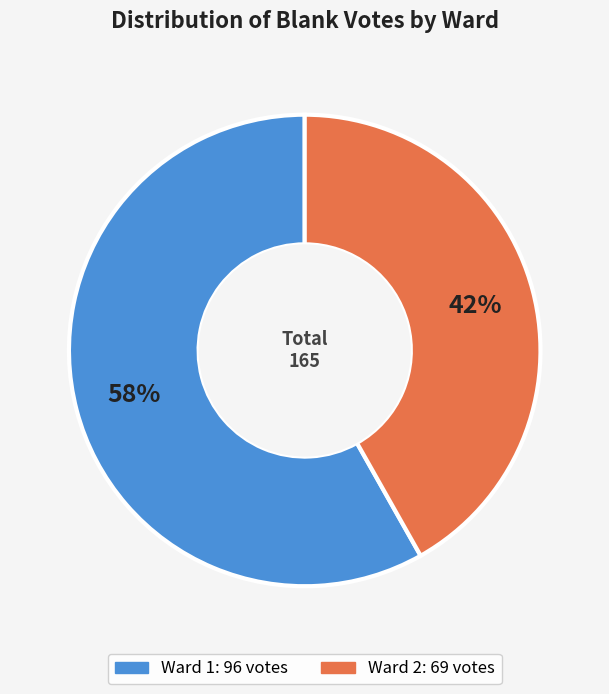

To the nearest percent, what is the combined percentage of Ward 1 and Ward 2?

100%